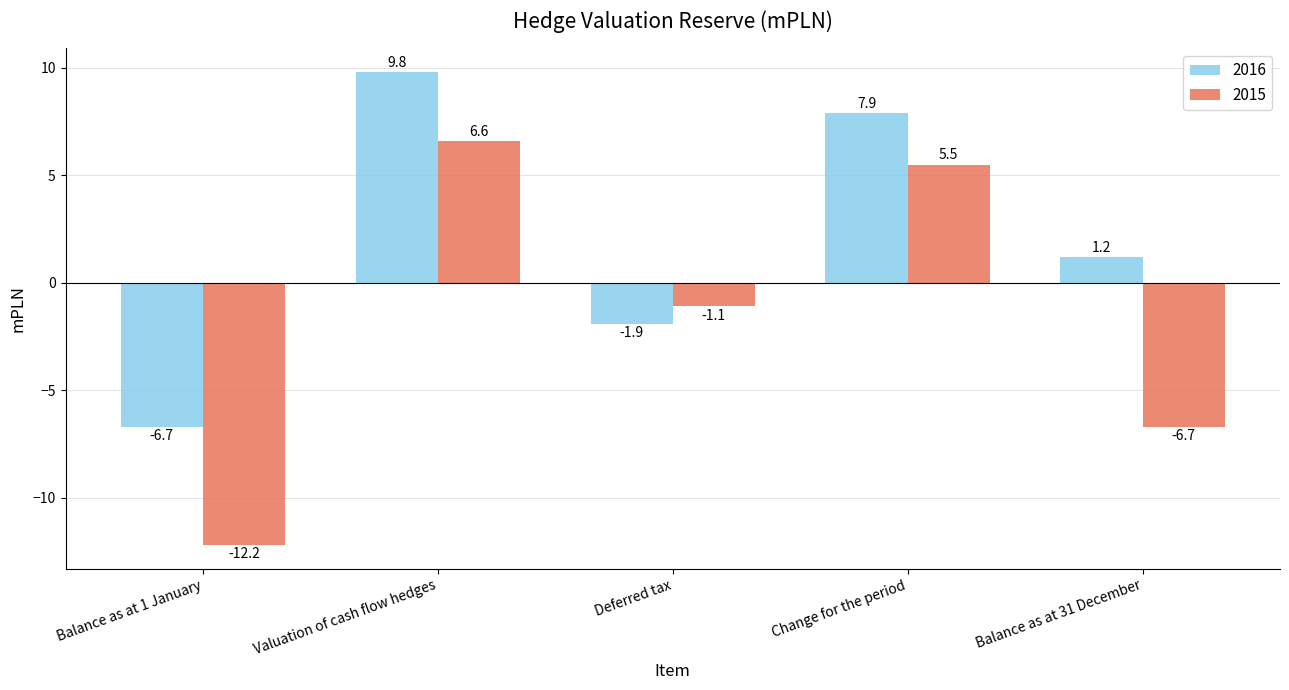

Which series has the largest range (max minus min)?

2015